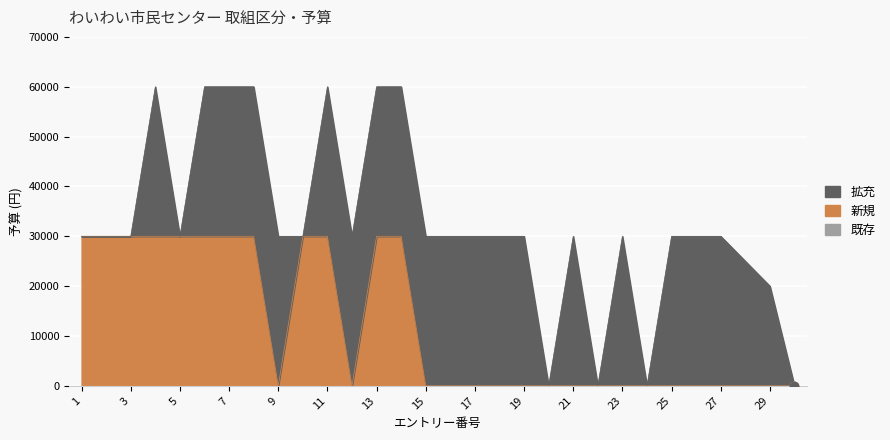

True or false: 拡充 and 既存 intersect in this chart.

False